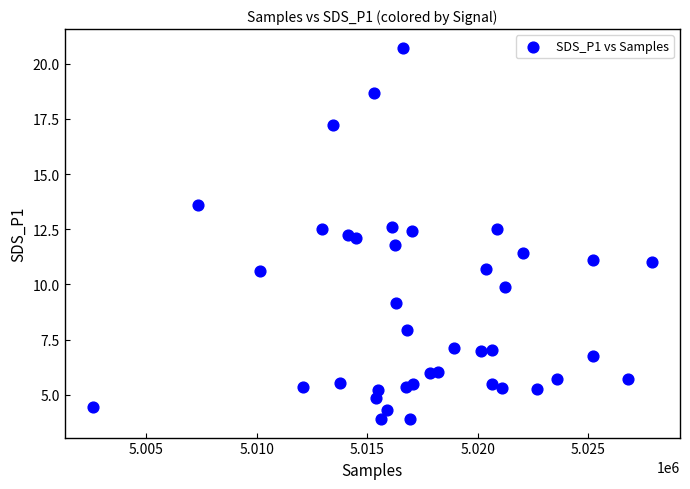

What is the range of Y values (max minus min)?

16.8